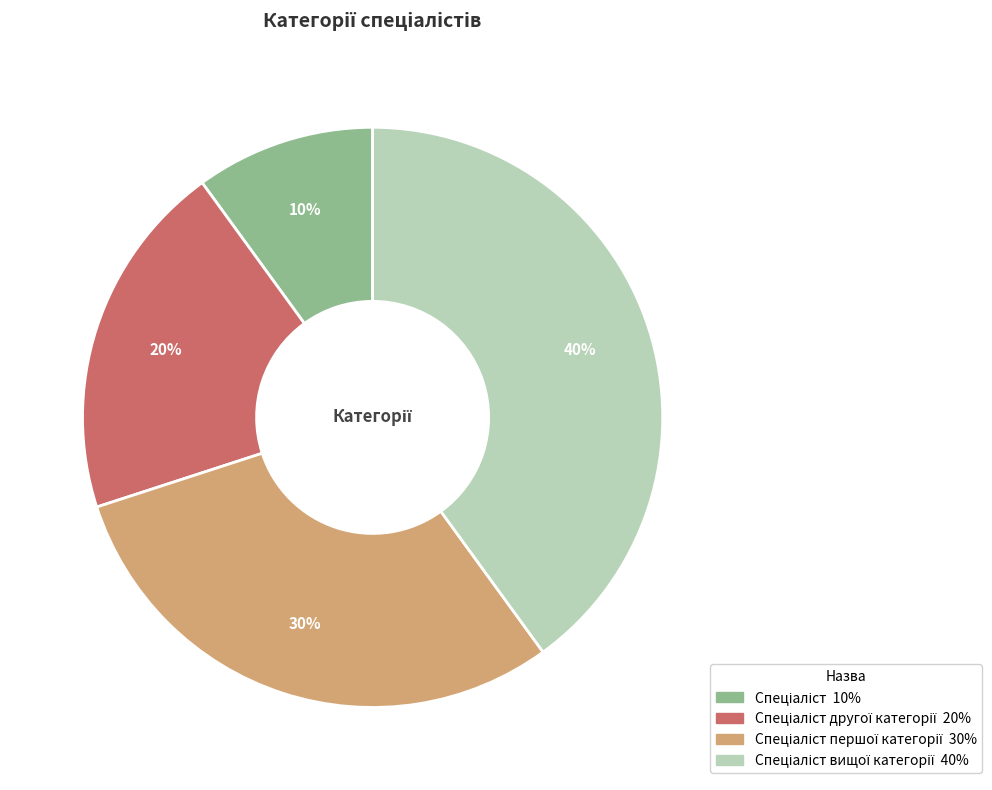

How many segments does this pie chart have?

4